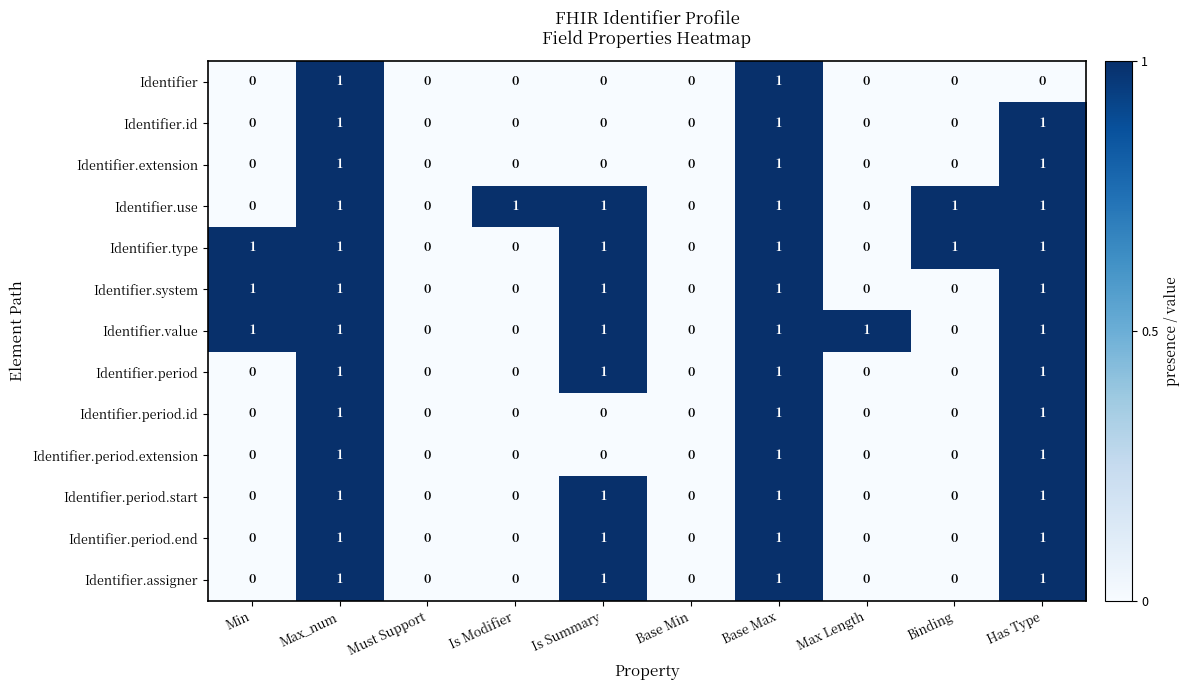

How many categories are shown in the chart?

10